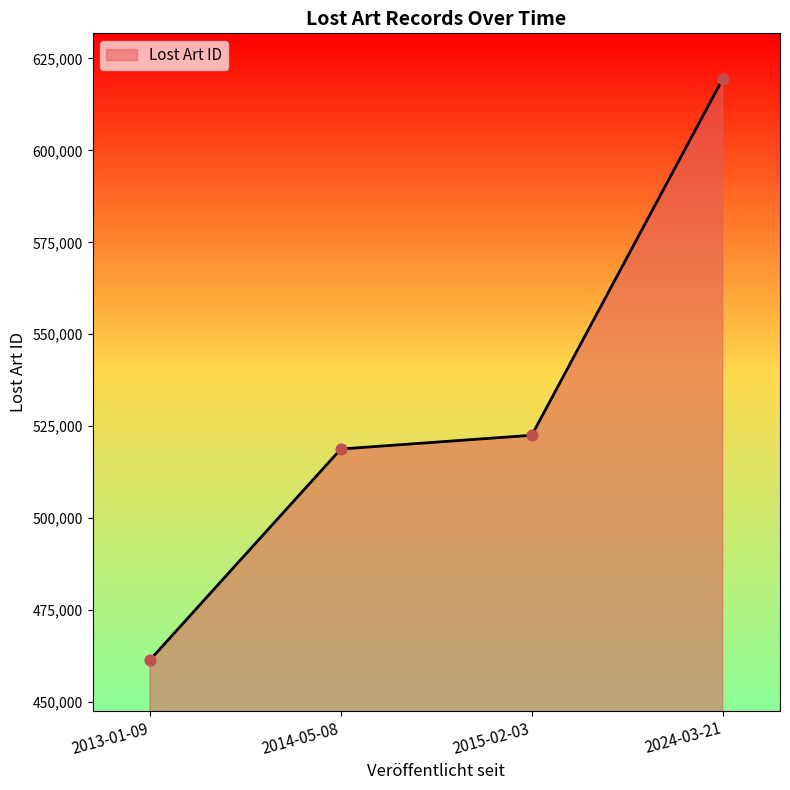

Between 2014-05-08 and 2015-02-03, which is larger?

2015-02-03